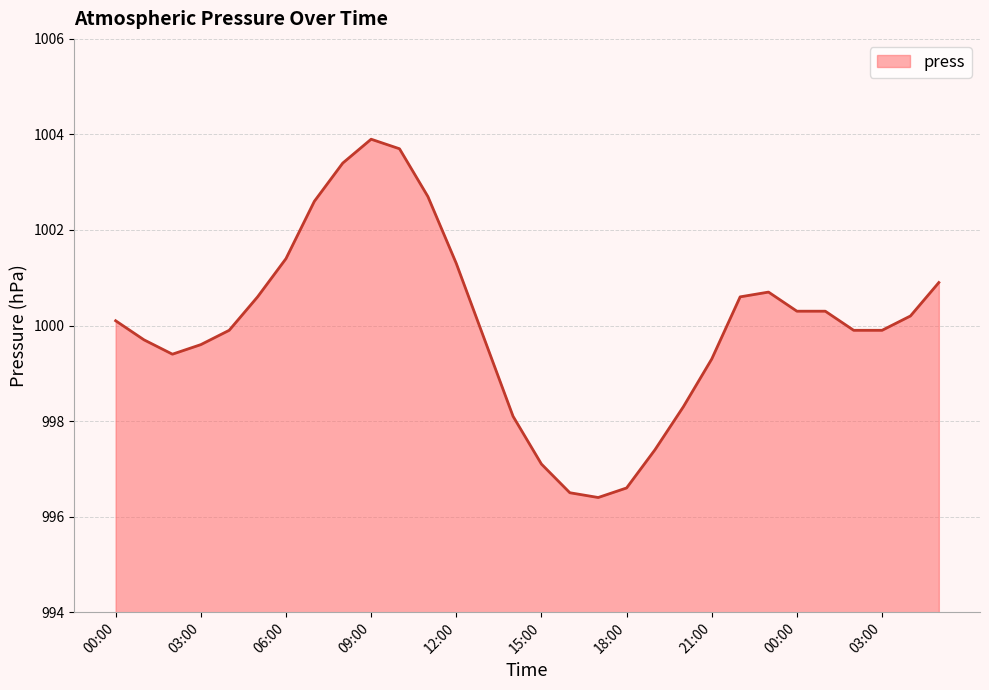

True or false: there are more than 1 points higher than both neighbors.

True